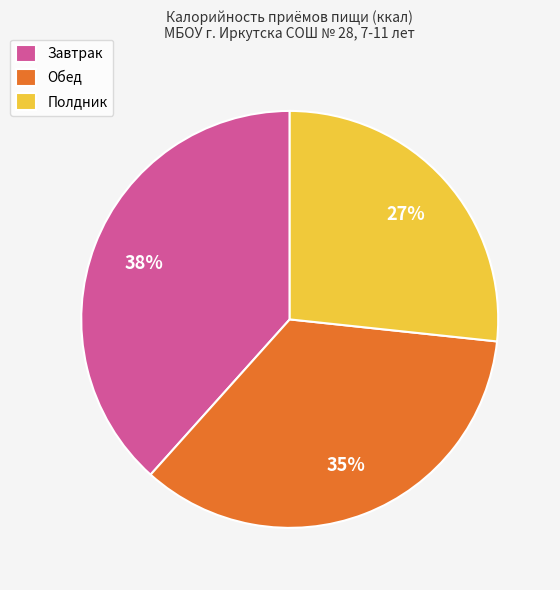

Do Обед and Полдник together represent more than half of the pie?

Yes